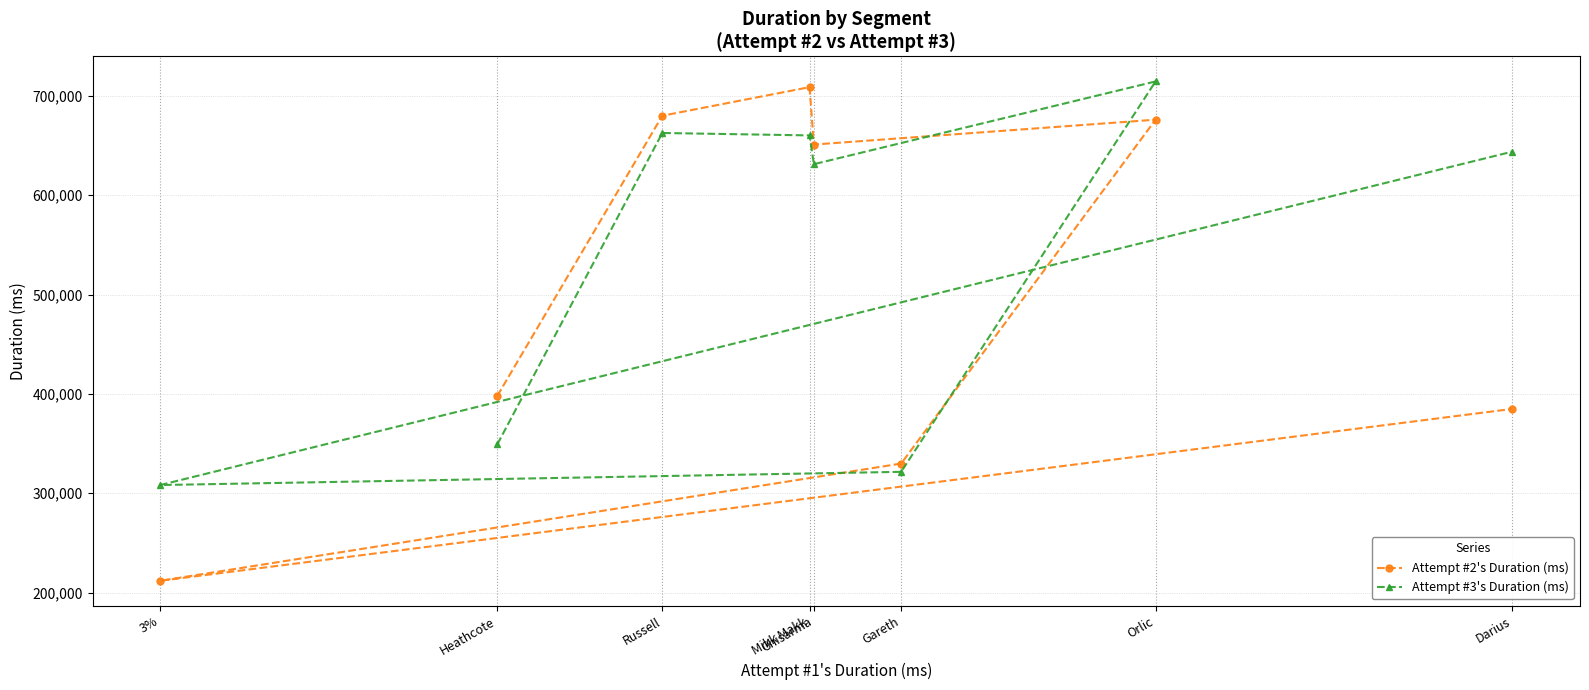

What are all the series names shown in the legend?

Attempt #2's Duration (ms), Attempt #3's Duration (ms)